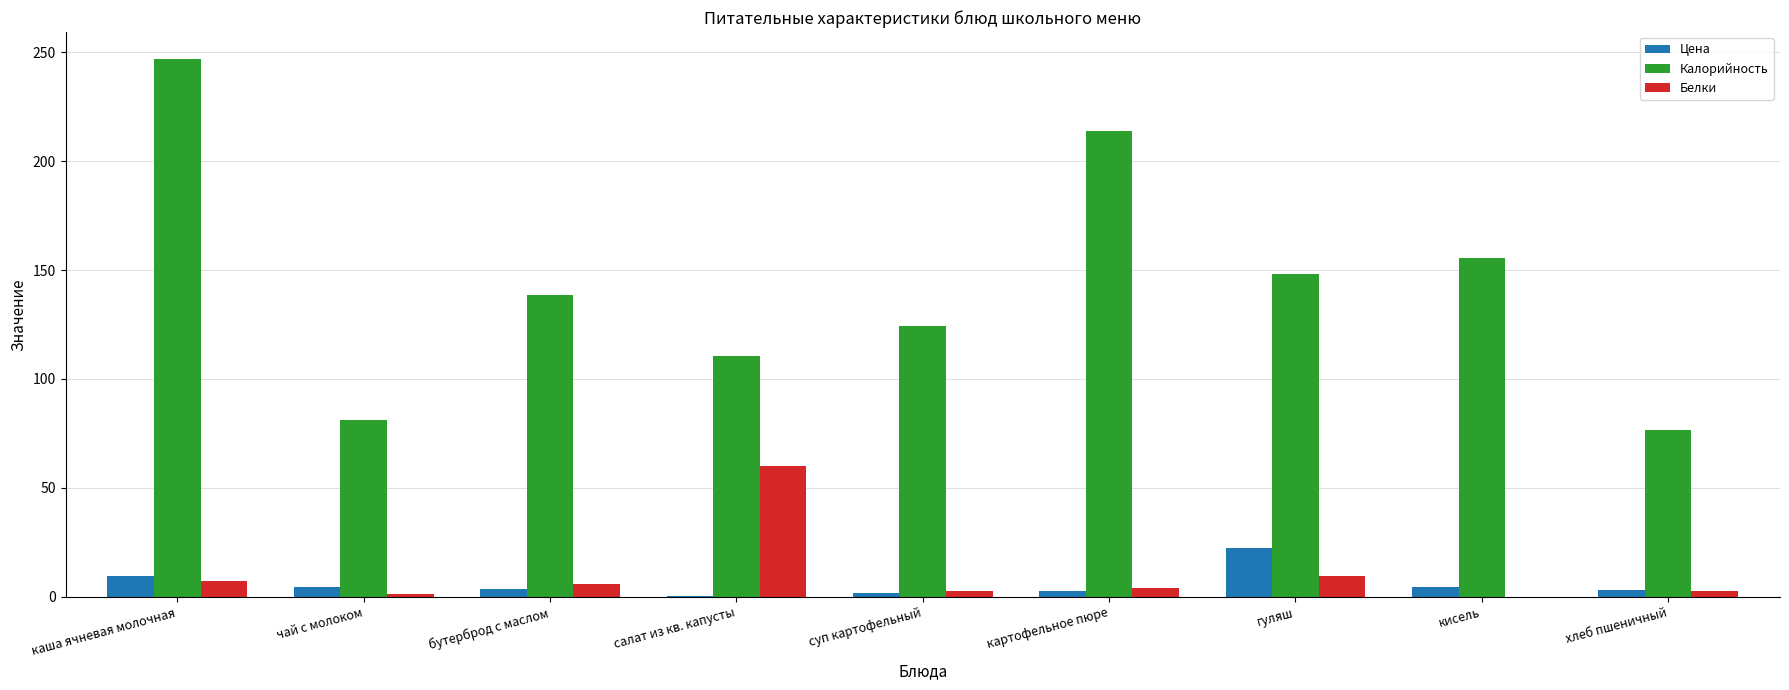

Read the Калорийность value at каша ячневая молочная.

246.9